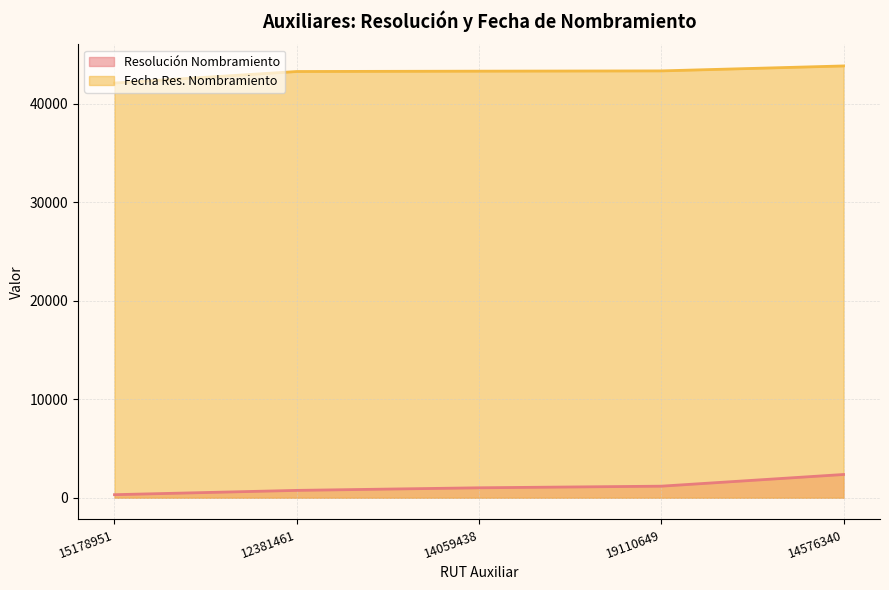

True or false: Resolución Nombramiento and Fecha Res. Nombramiento cross at least once.

False